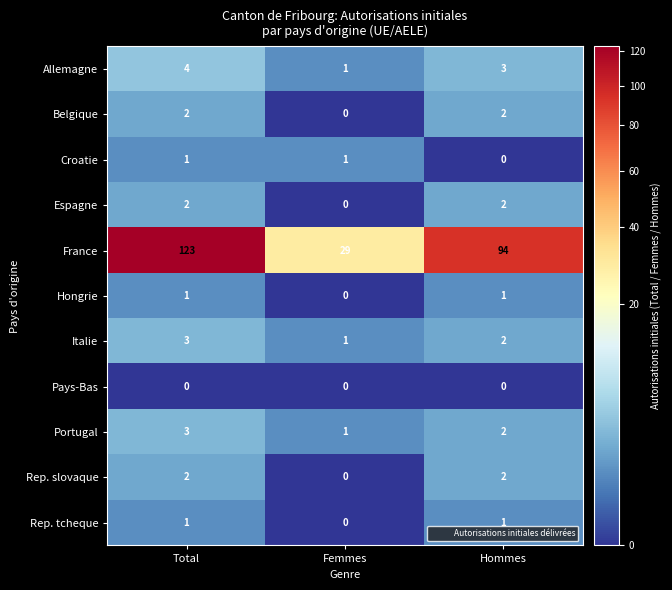

Which series has the largest total across all categories?

France